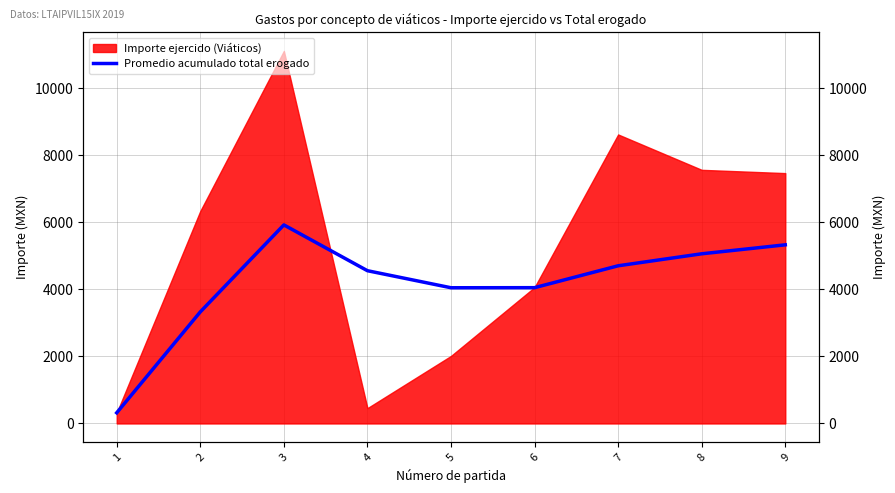

Does the chart have visible grid lines?

Yes